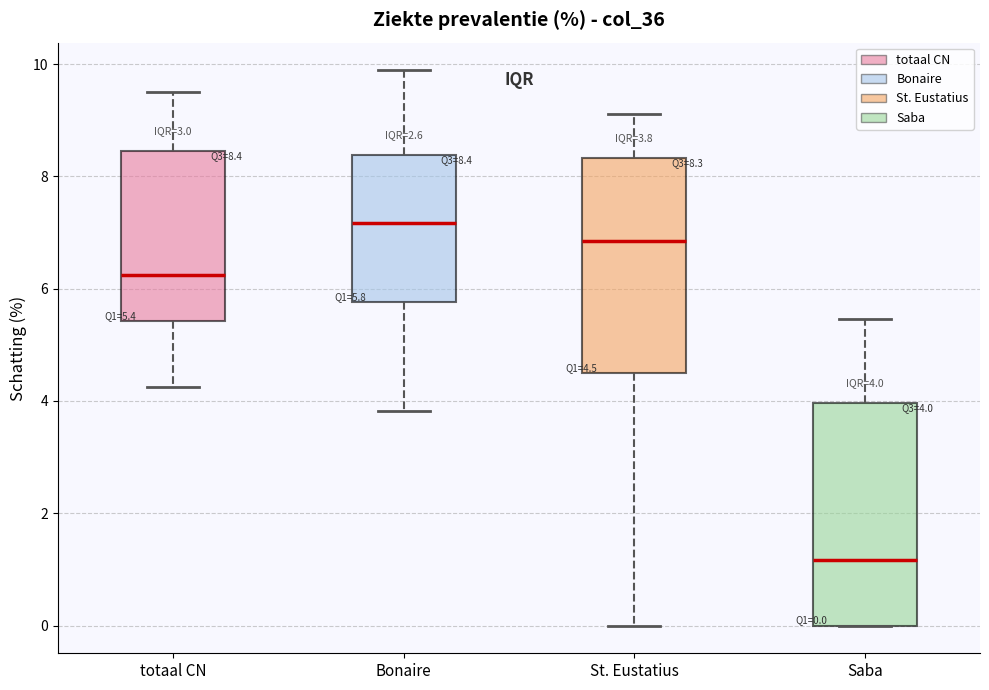

Which box has the lowest median line?

Saba